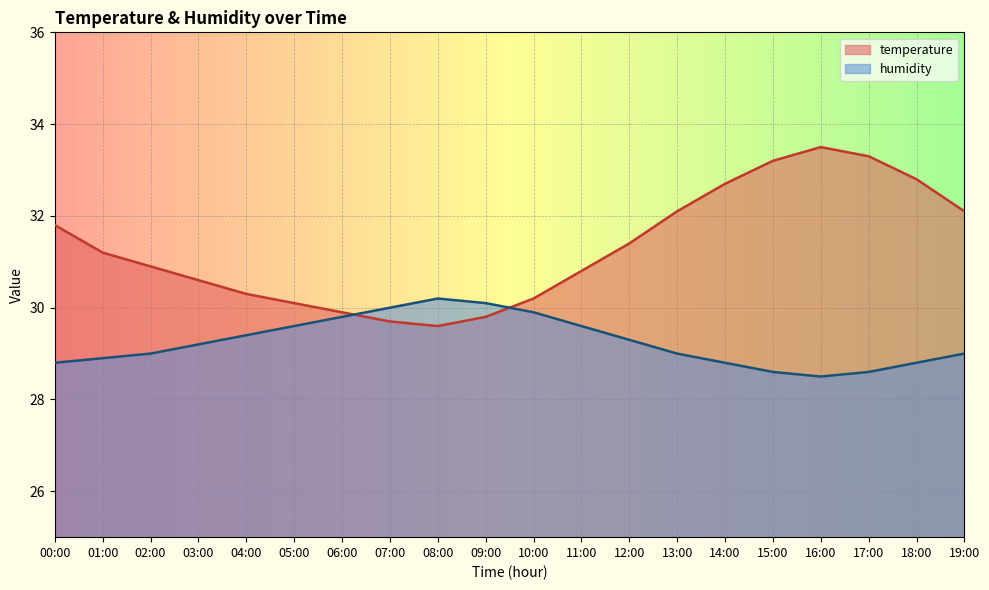

Which has a higher value, 11:00 or 08:00?

11:00